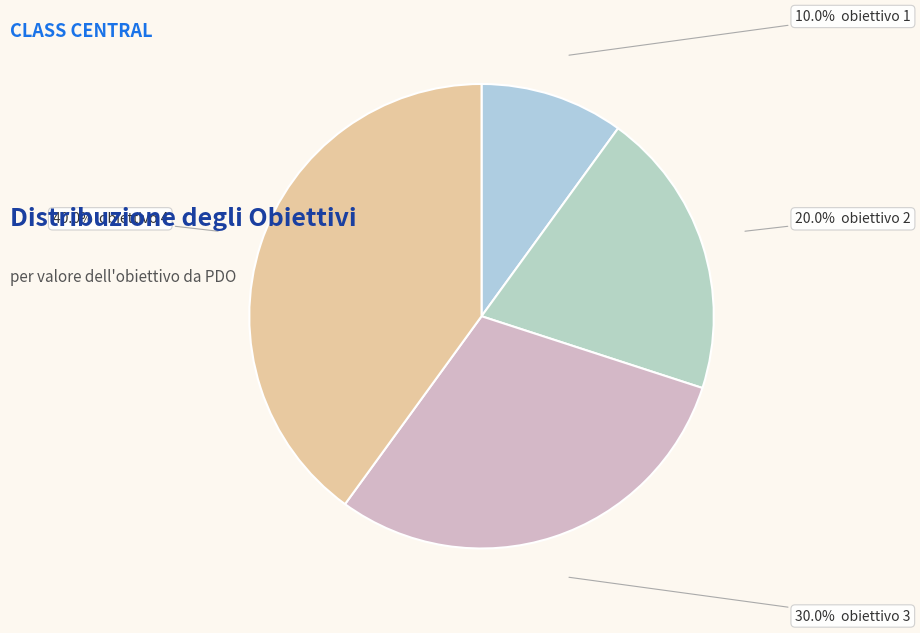

How many slices are in this pie chart?

4